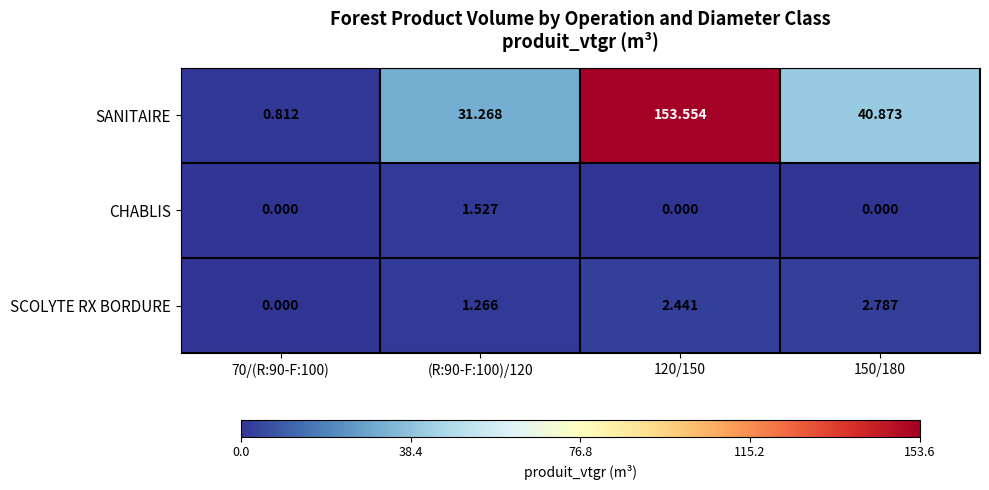

Which series has the largest total across all categories?

SANITAIRE